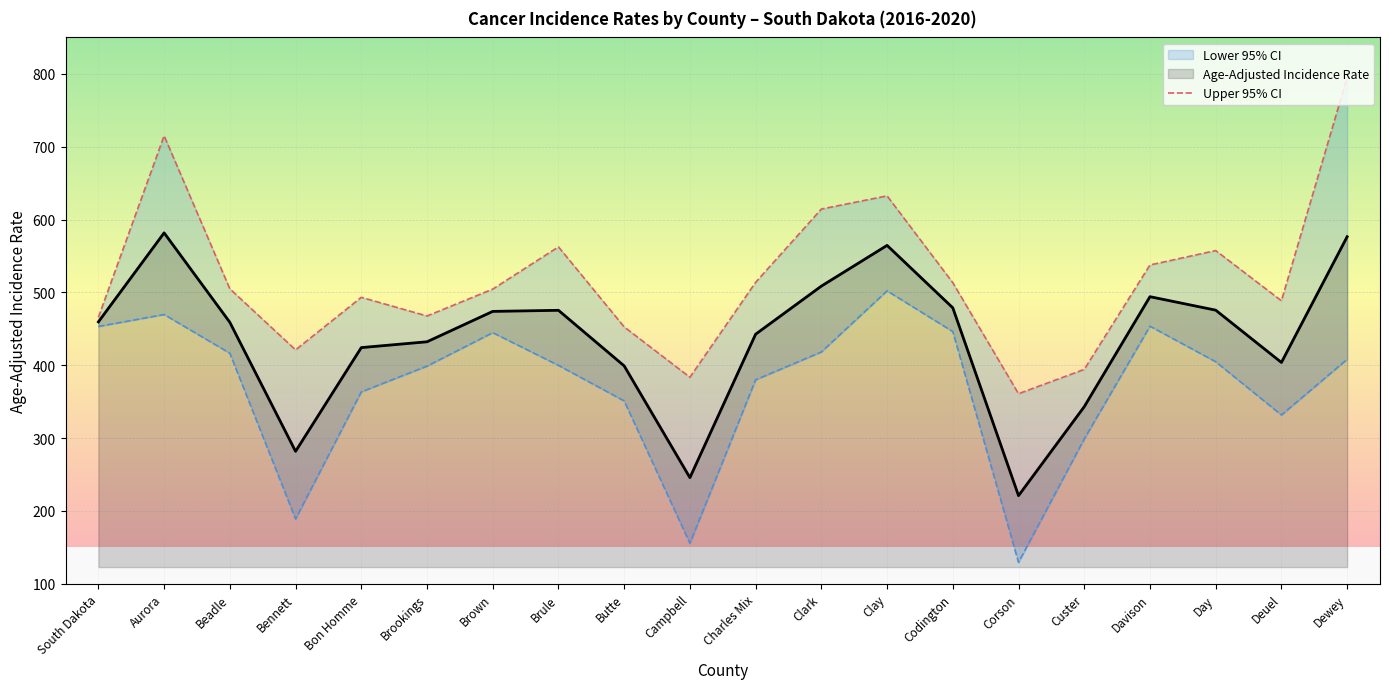

Is it true that Upper 95% CI equals 183.5 at Campbell?

False